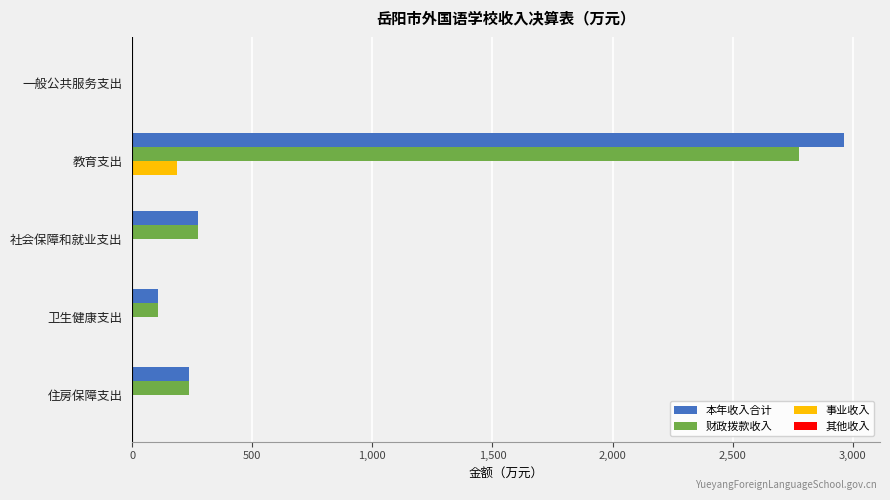

Is it true that 财政拨款收入 equals 235.6 at 住房保障支出?

True